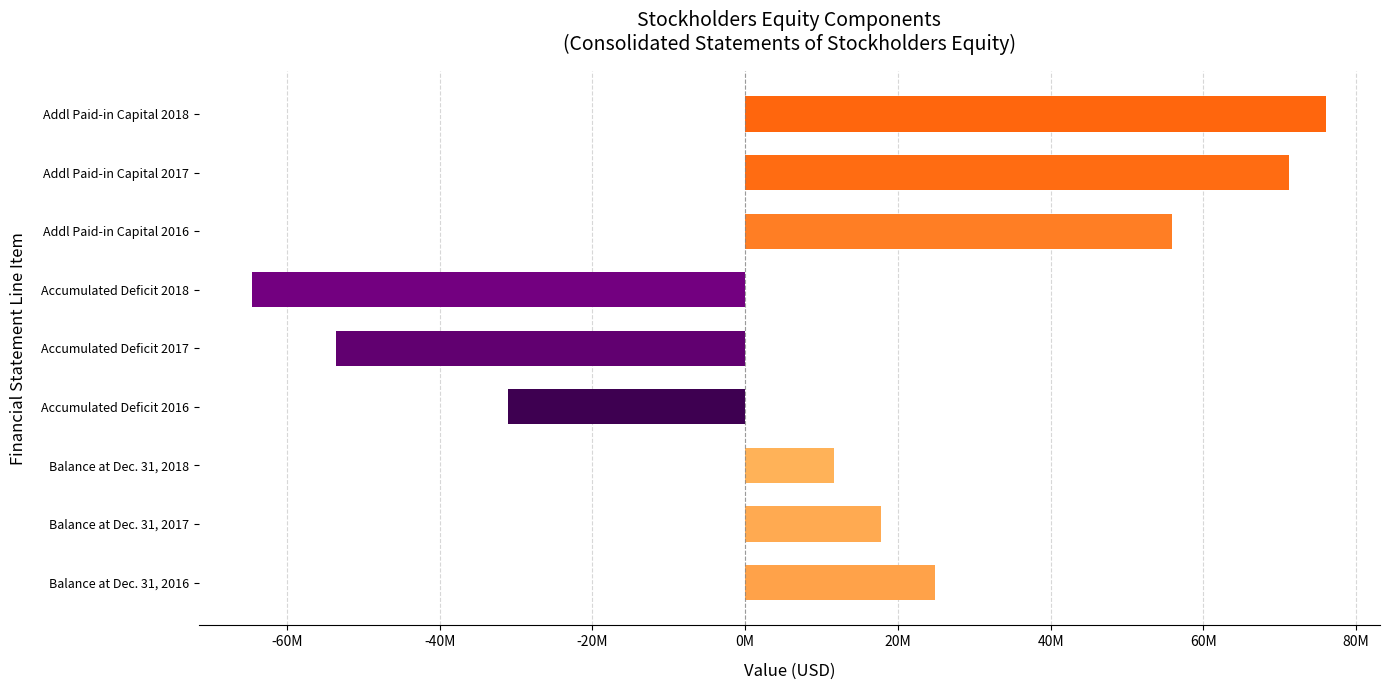

What is the sum of all values?

108463000